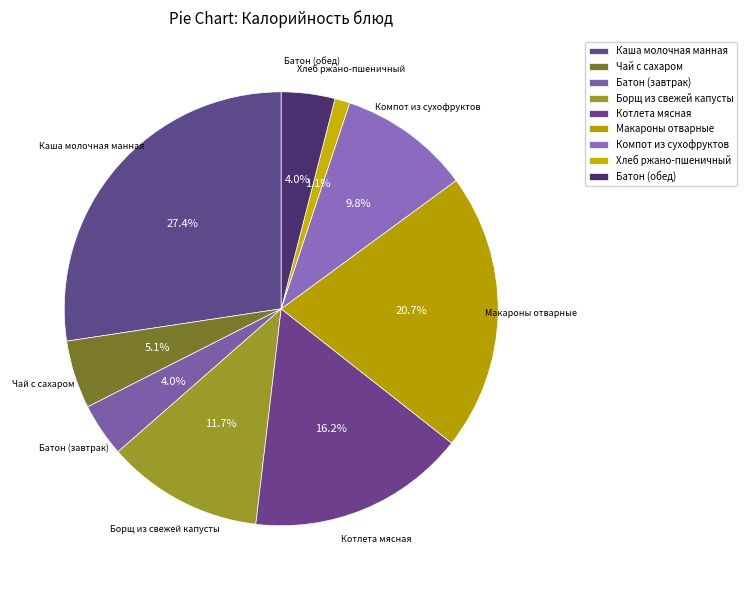

How many segments does this pie chart have?

9